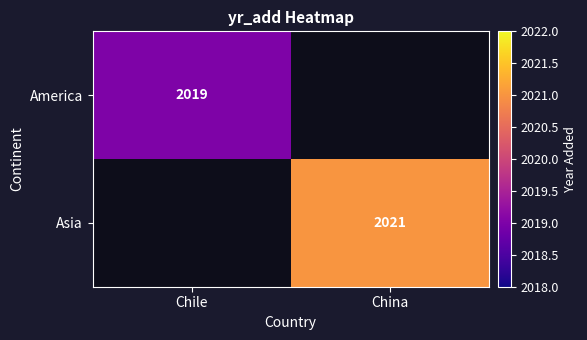

True or false: Asia has a value of 825.3 at China.

False